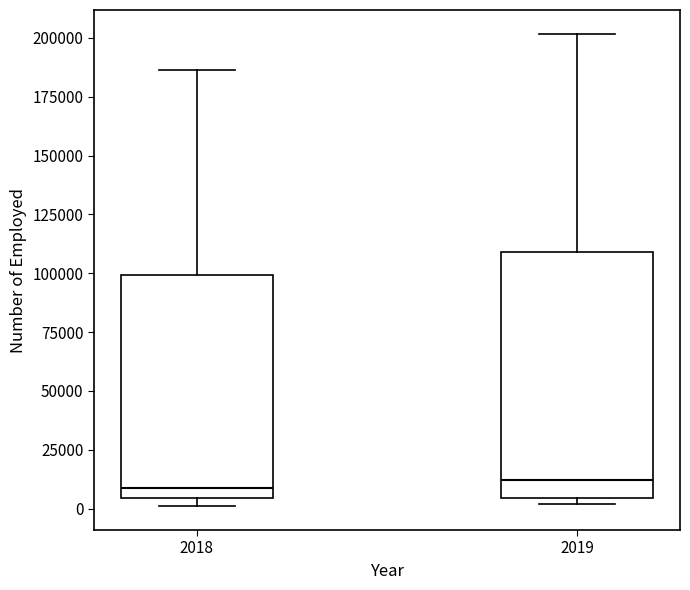

Comparing the boxes themselves (not the whiskers), which one is the tallest?

2019